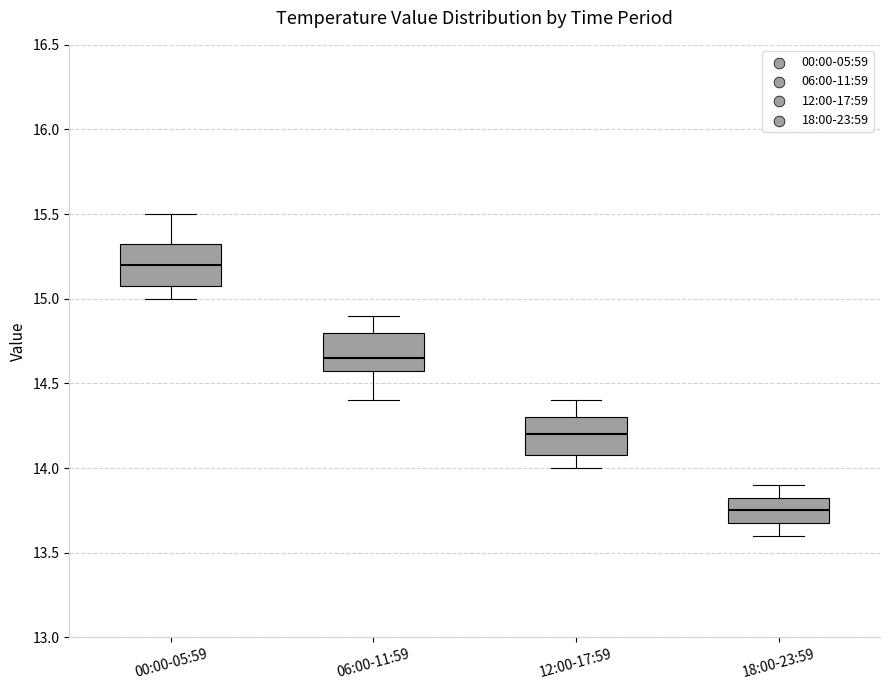

Reading left to right, transcribe this box plot: for each box, give where its median line is, the range the box spans, and where its two whiskers end, as read against the y-axis. The values are not printed on the chart, so give them approximately, as read against the axis.

00:00-05:59: median 15.20, box 15.10 to 15.35, whiskers 15.00 to 15.50
06:00-11:59: median 14.65, box 14.60 to 14.80, whiskers 14.40 to 14.90
12:00-17:59: median 14.20, box 14.10 to 14.30, whiskers 14.00 to 14.40
18:00-23:59: median 13.75, box 13.70 to 13.85, whiskers 13.60 to 13.90